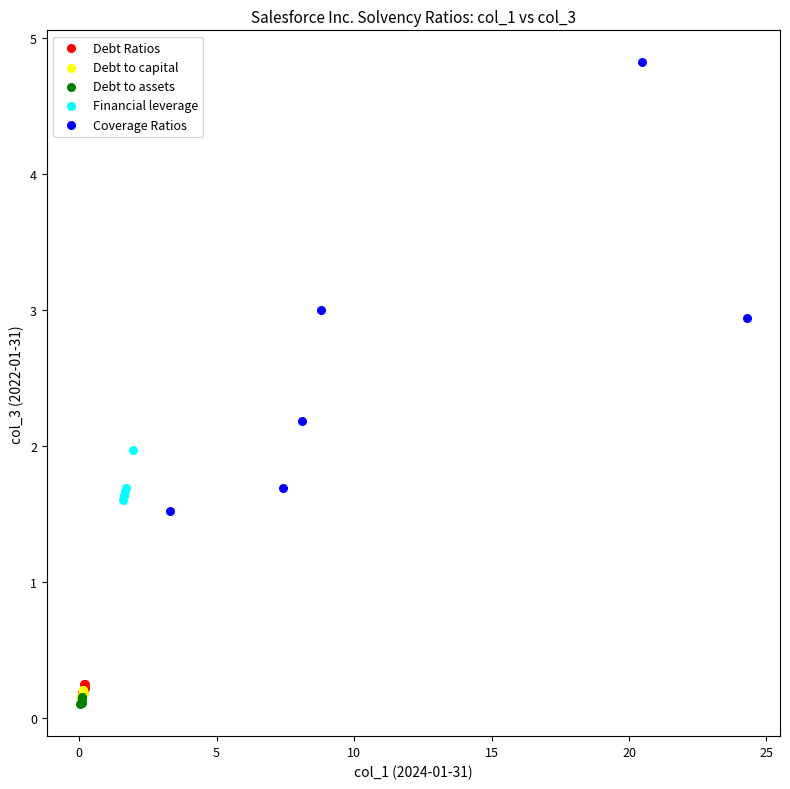

What are all the series names shown in the legend?

Debt Ratios, Debt to capital, Debt to assets, Financial leverage, Coverage Ratios